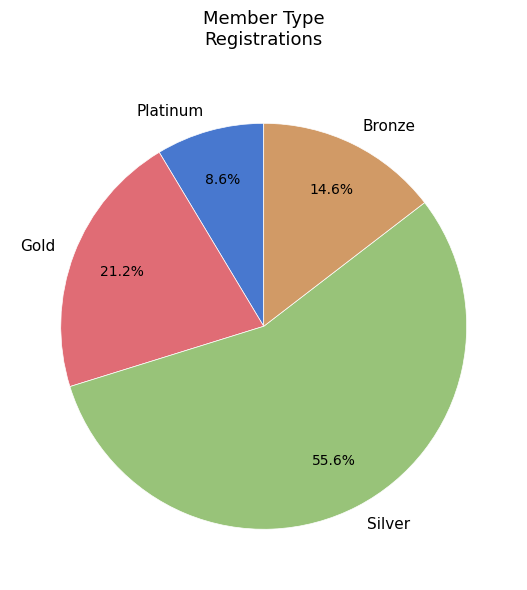

How many segments does this pie chart have?

4